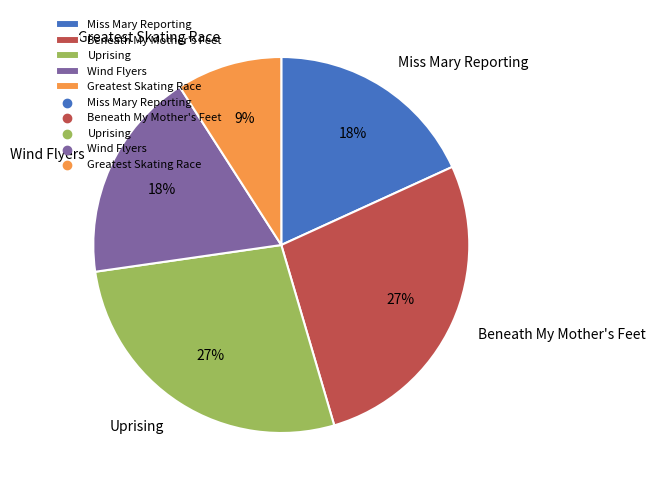

To the nearest percent, what percentage of the pie is Beneath My Mother's Feet?

27%